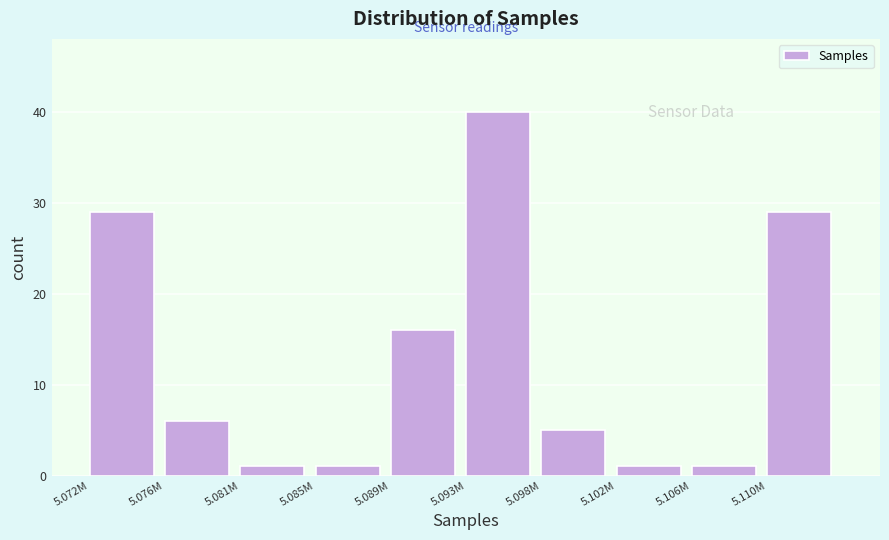

Reading left to right, list all the values displayed in this chart.

29	6	1	1	16	40	5	1	1	29